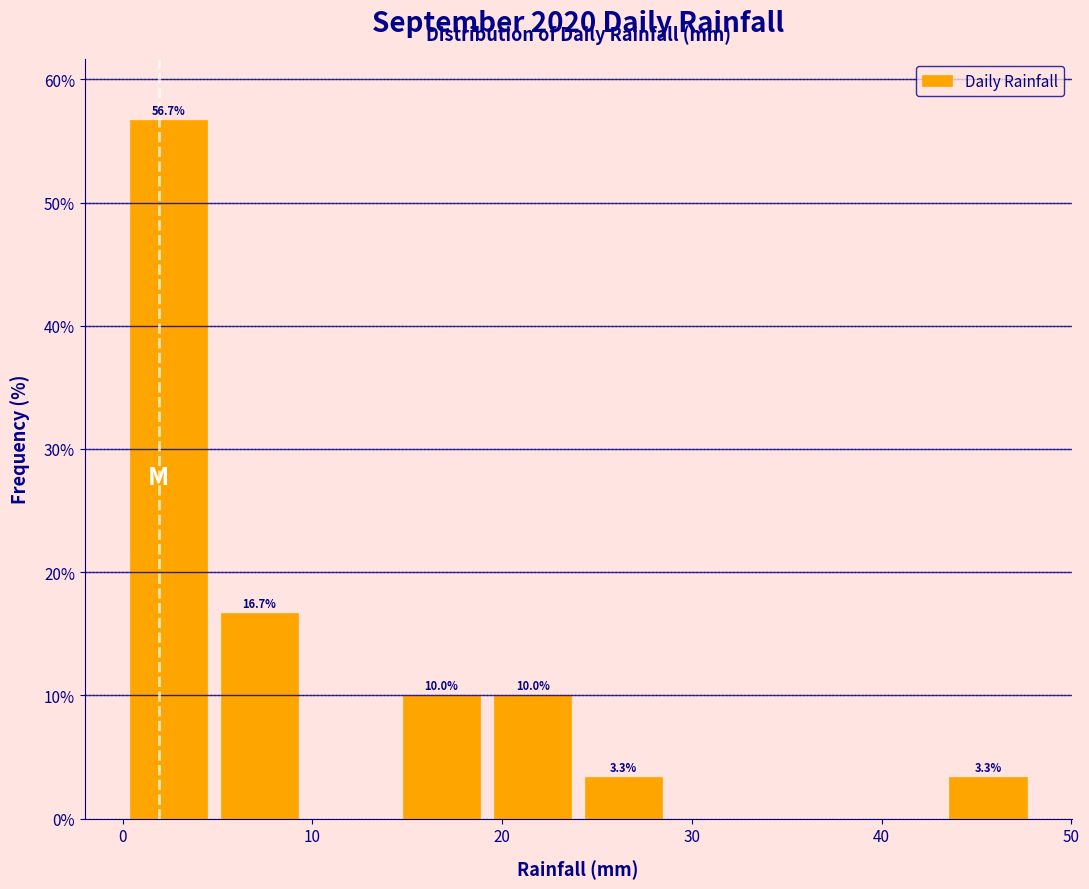

Which range on the x-axis has the tallest bar?

0.0 to 4.8